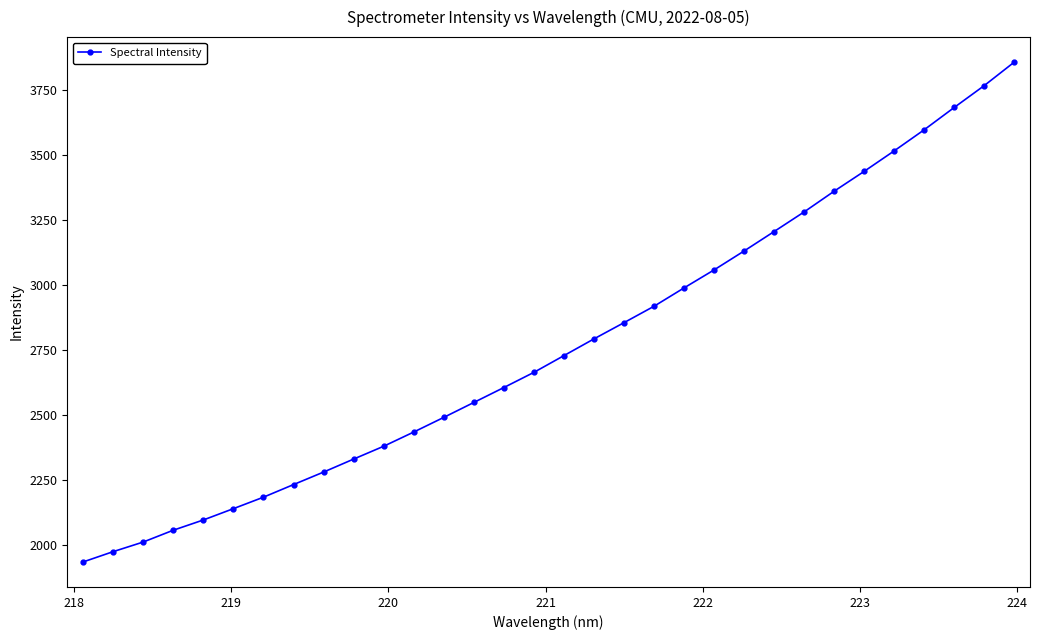

What is the greatest value displayed?

3855.7